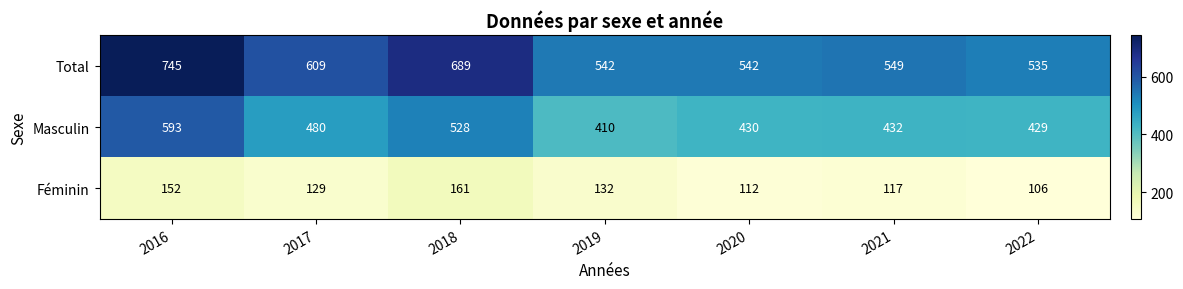

Reading left to right, what are all the values shown in this chart?

Total: 2016=745	2017=609	2018=689	2019=542	2020=542	2021=549	2022=535
Masculin: 2016=593	2017=480	2018=528	2019=410	2020=430	2021=432	2022=429
Féminin: 2016=152	2017=129	2018=161	2019=132	2020=112	2021=117	2022=106